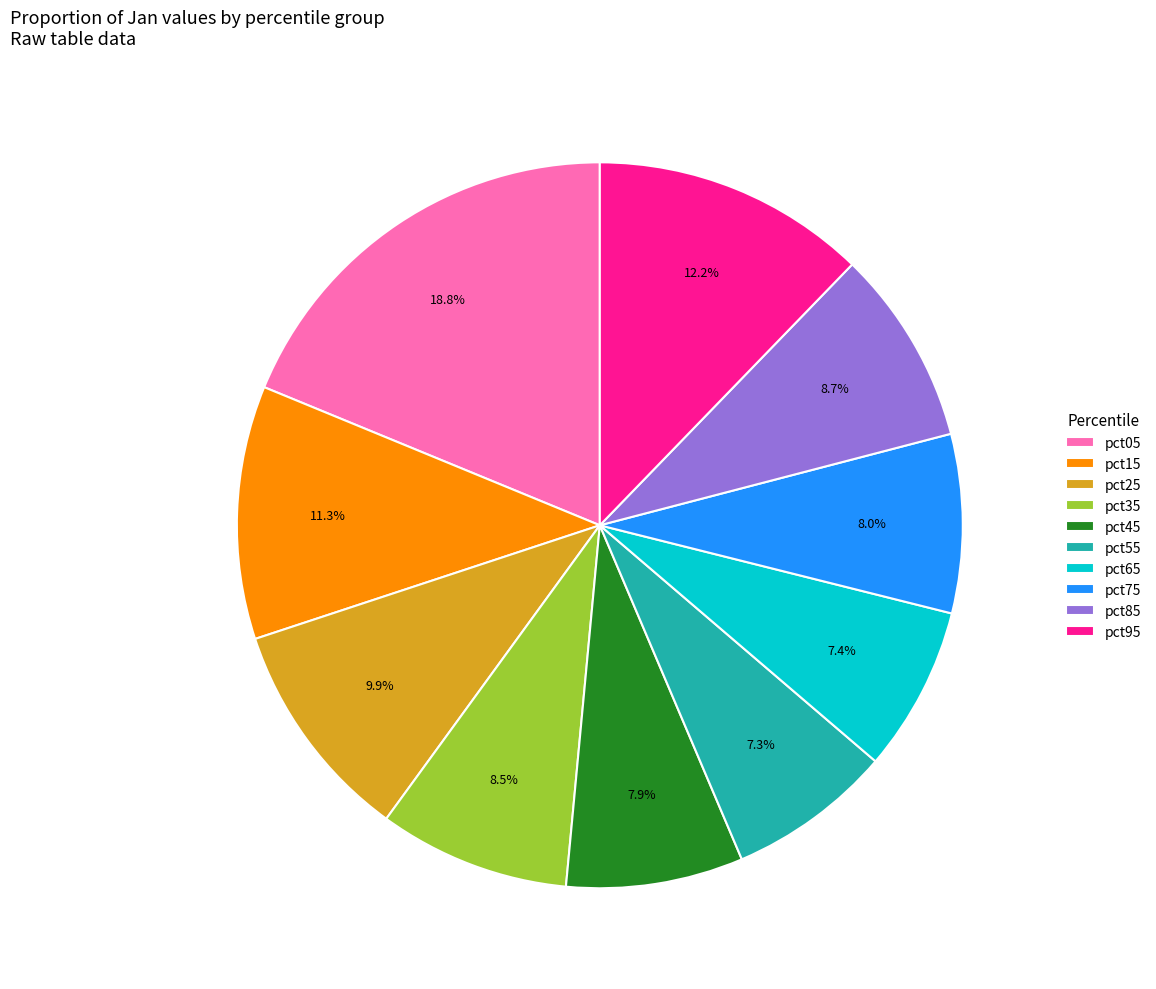

Between pct75 and pct85, which is larger?

pct85